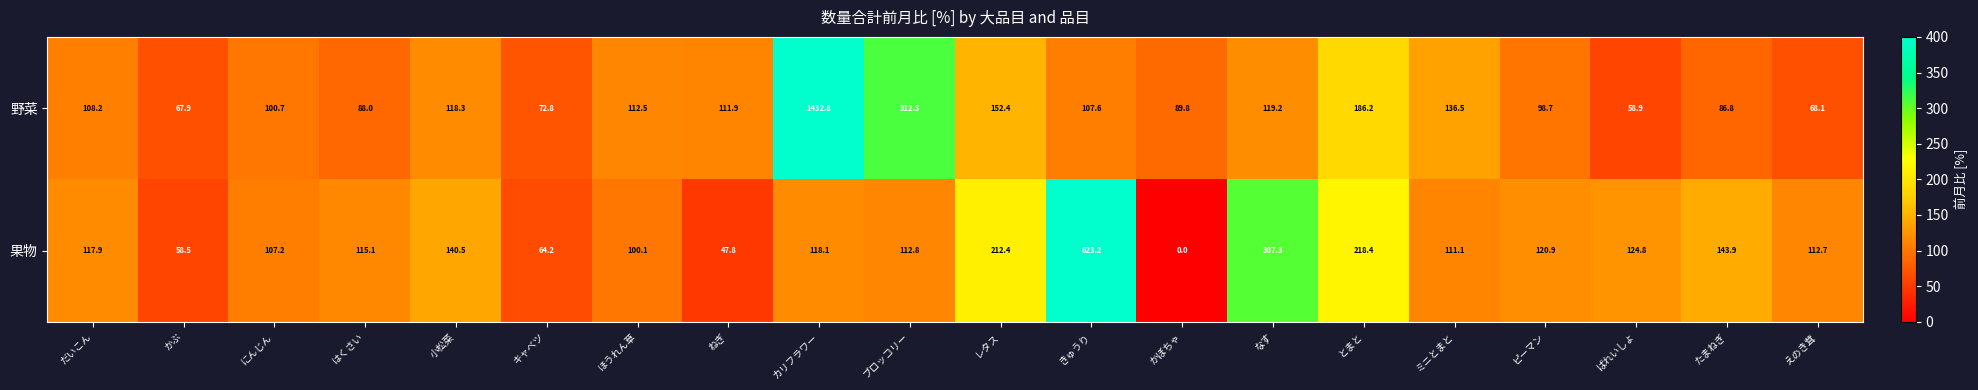

The 果物 series shows 46.2 at ばれいしょ. True or false?

False